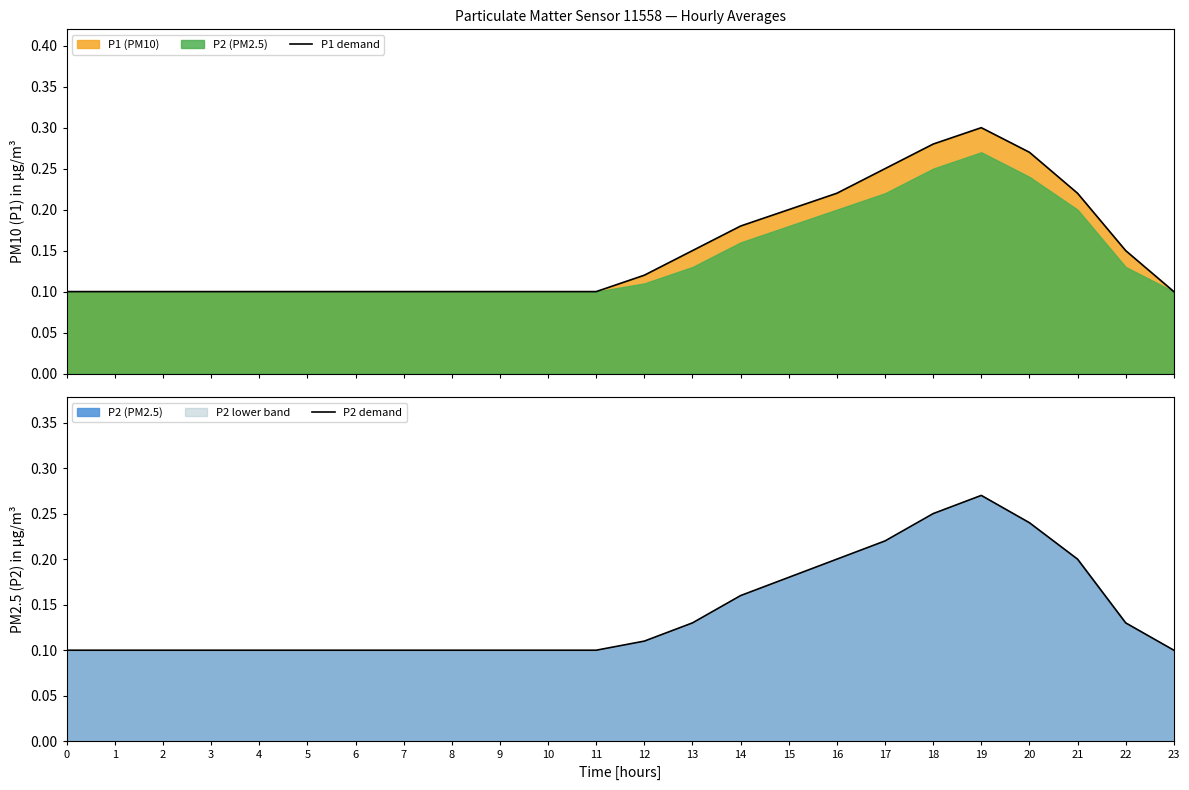

What is the value of the P2 demand point at the 12th from the left?

0.1